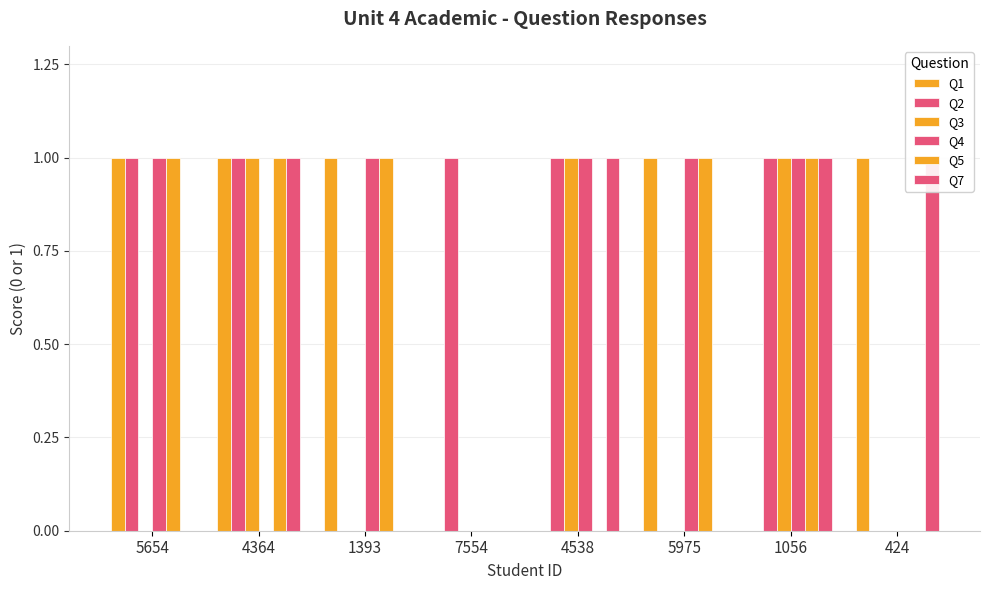

How many Q4 values are between 0 and 1?

8